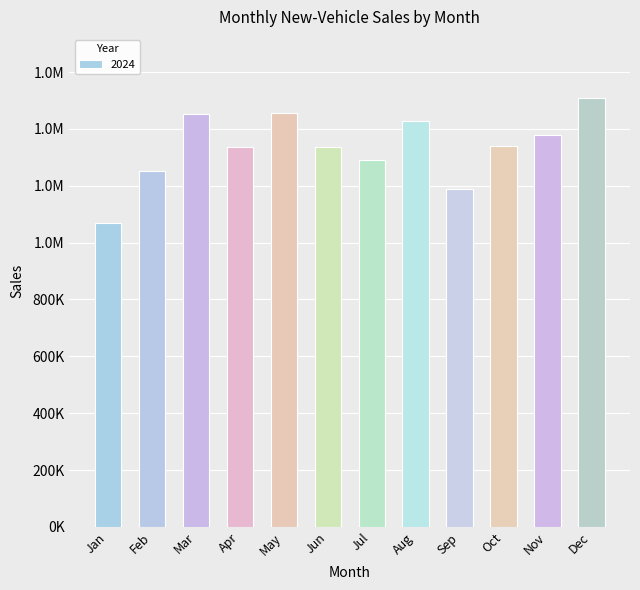

True or false: the data shows 1942687 at May.

False